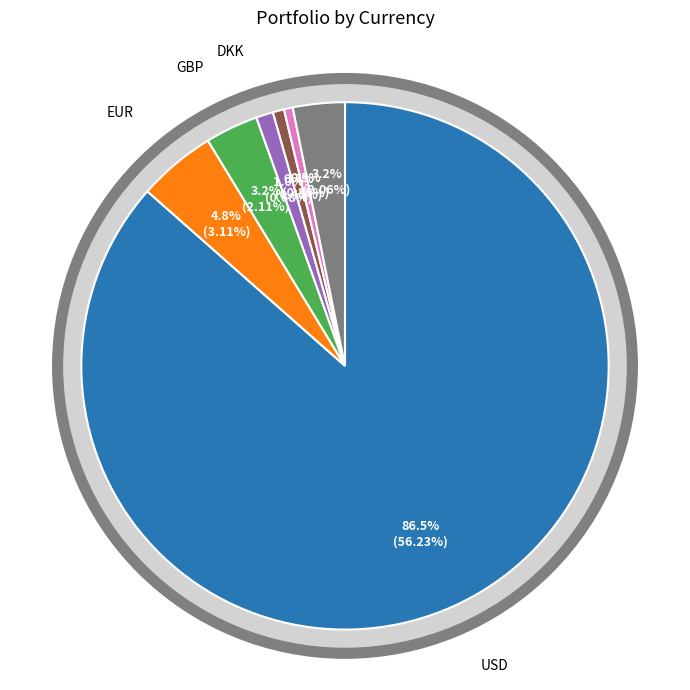

Which category has the smallest portion of the pie?

JPY